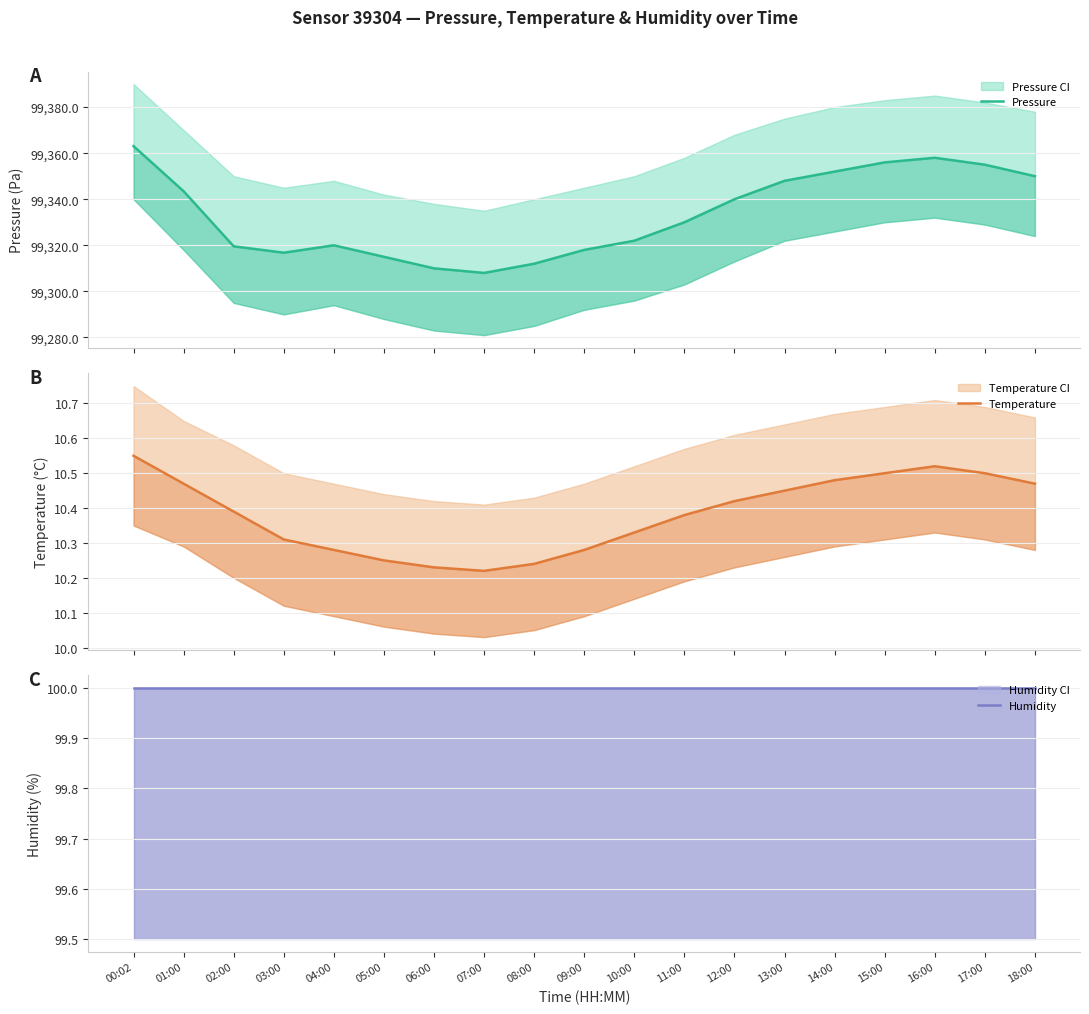

How many distinct data groups are displayed?

3